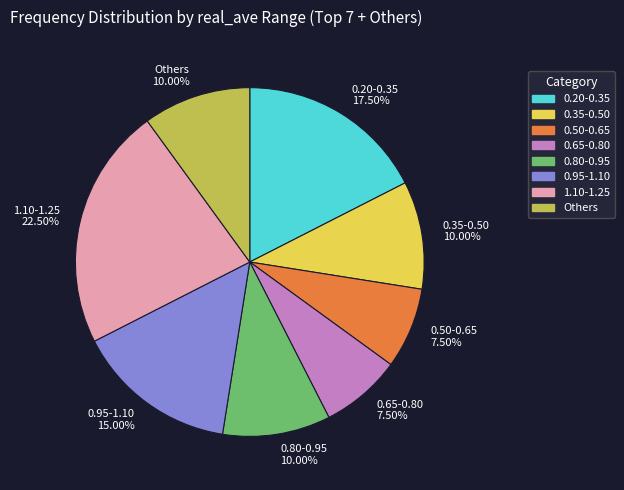

Do 0.50-0.65 7.50% and 0.20-0.35 17.50% together represent more than half of the pie?

No